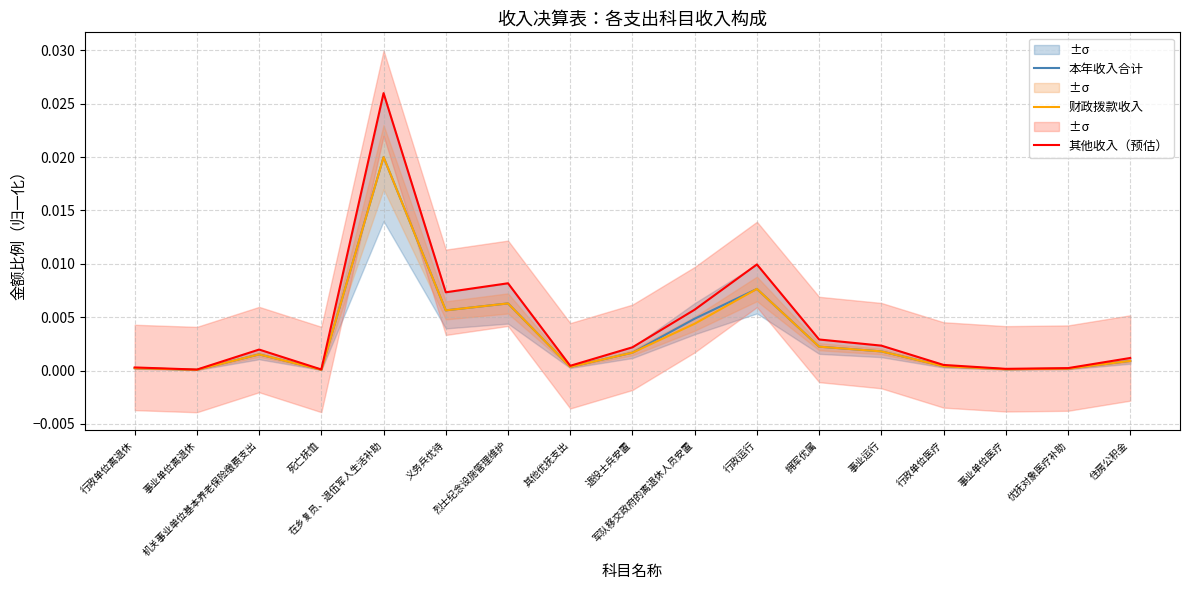

What are all the series names shown in the legend?

本年收入合计, 财政拨款收入, 其他收入（预估）